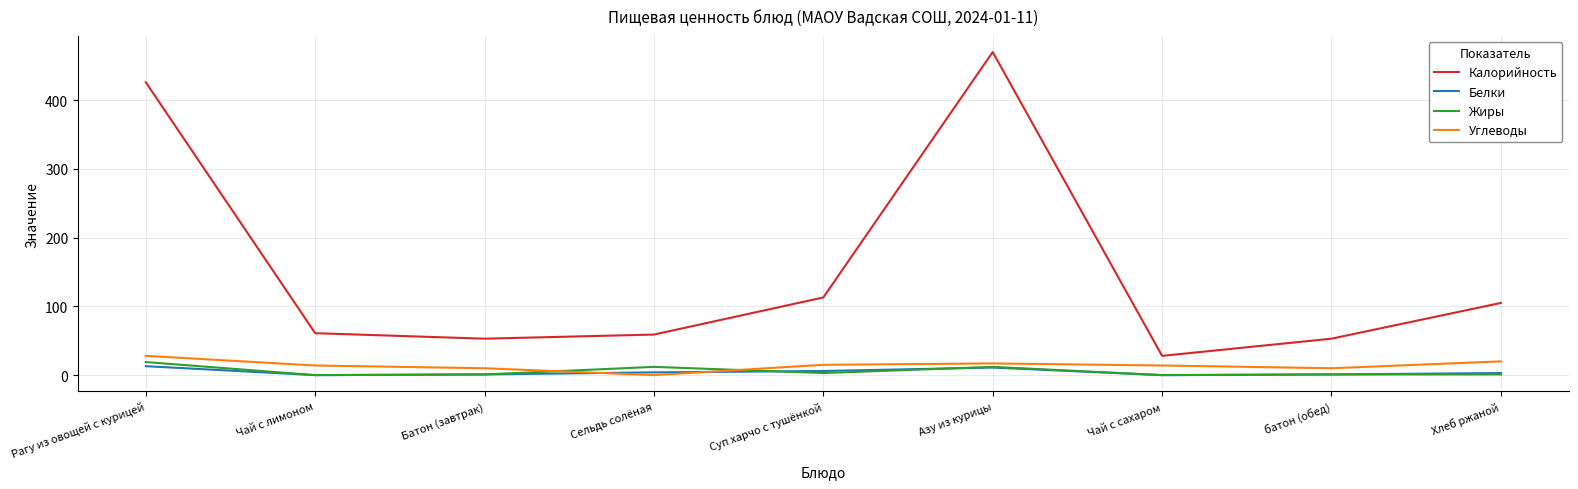

Where is Калорийность nearest to the value 249?

Суп харчо с тушёнкой